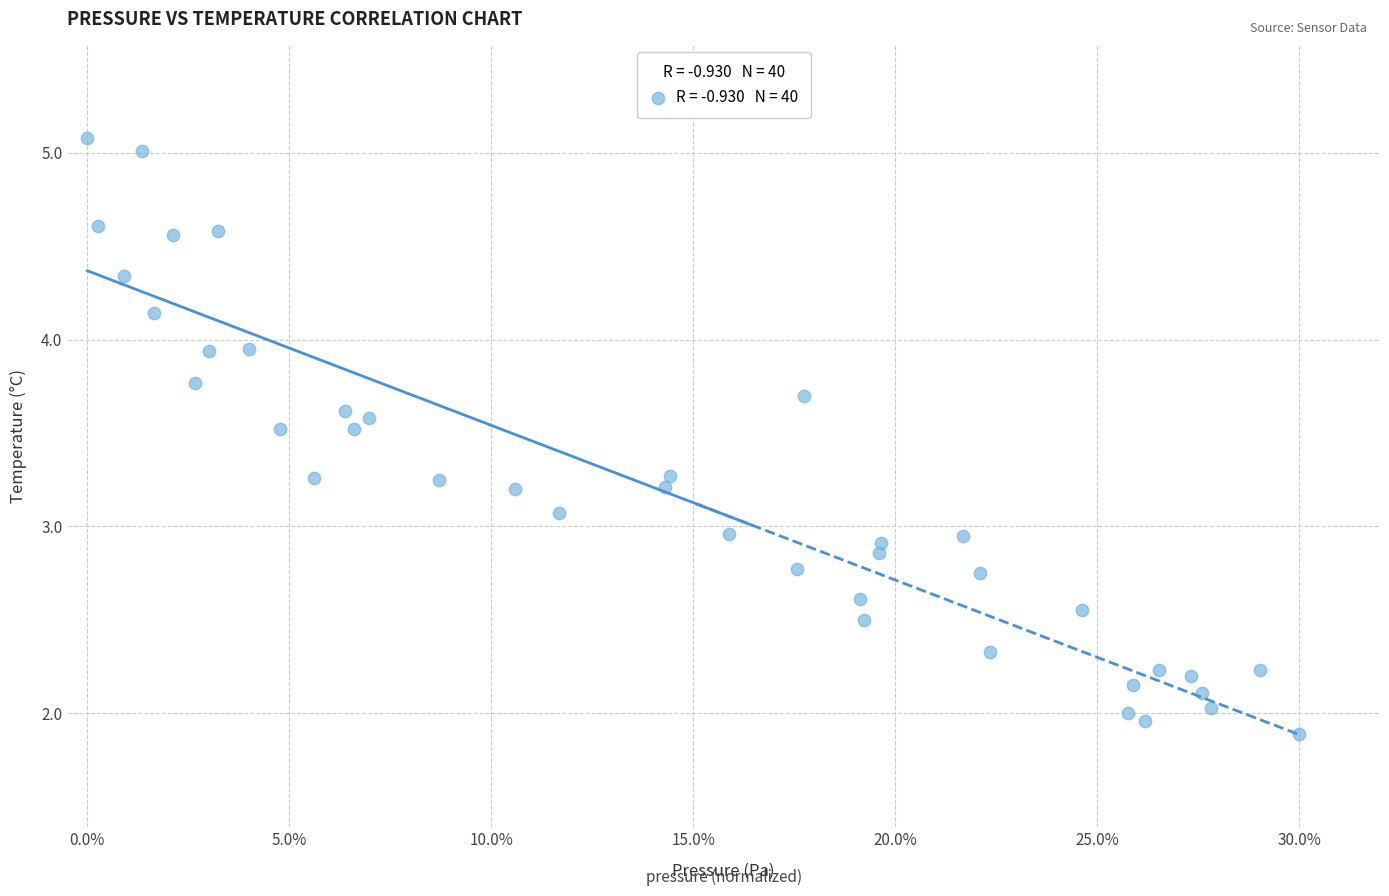

What is the range of X values (max minus min)?

0.3